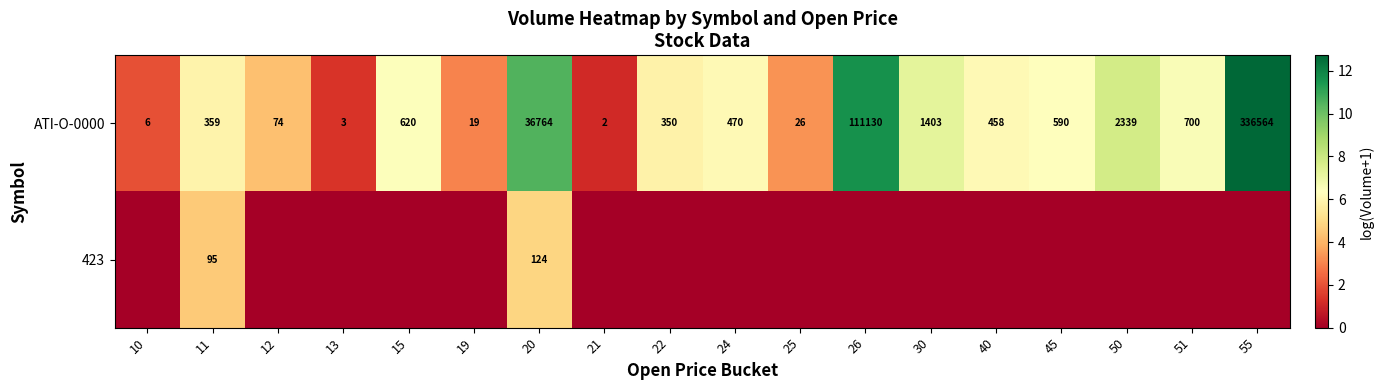

What is the maximum value for ATI-O-0000?

336564